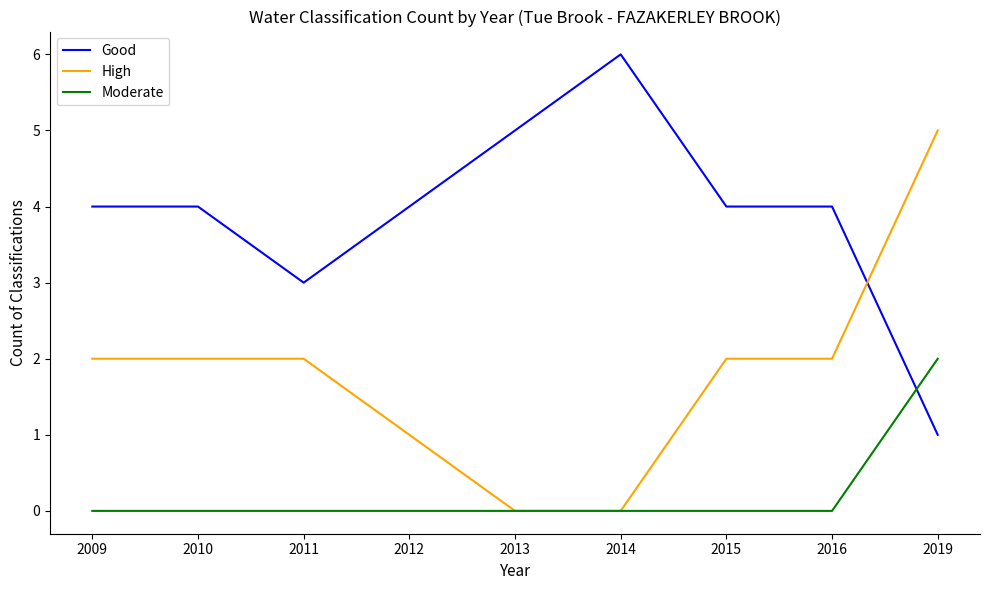

True or false: Moderate and Good intersect in this chart.

True